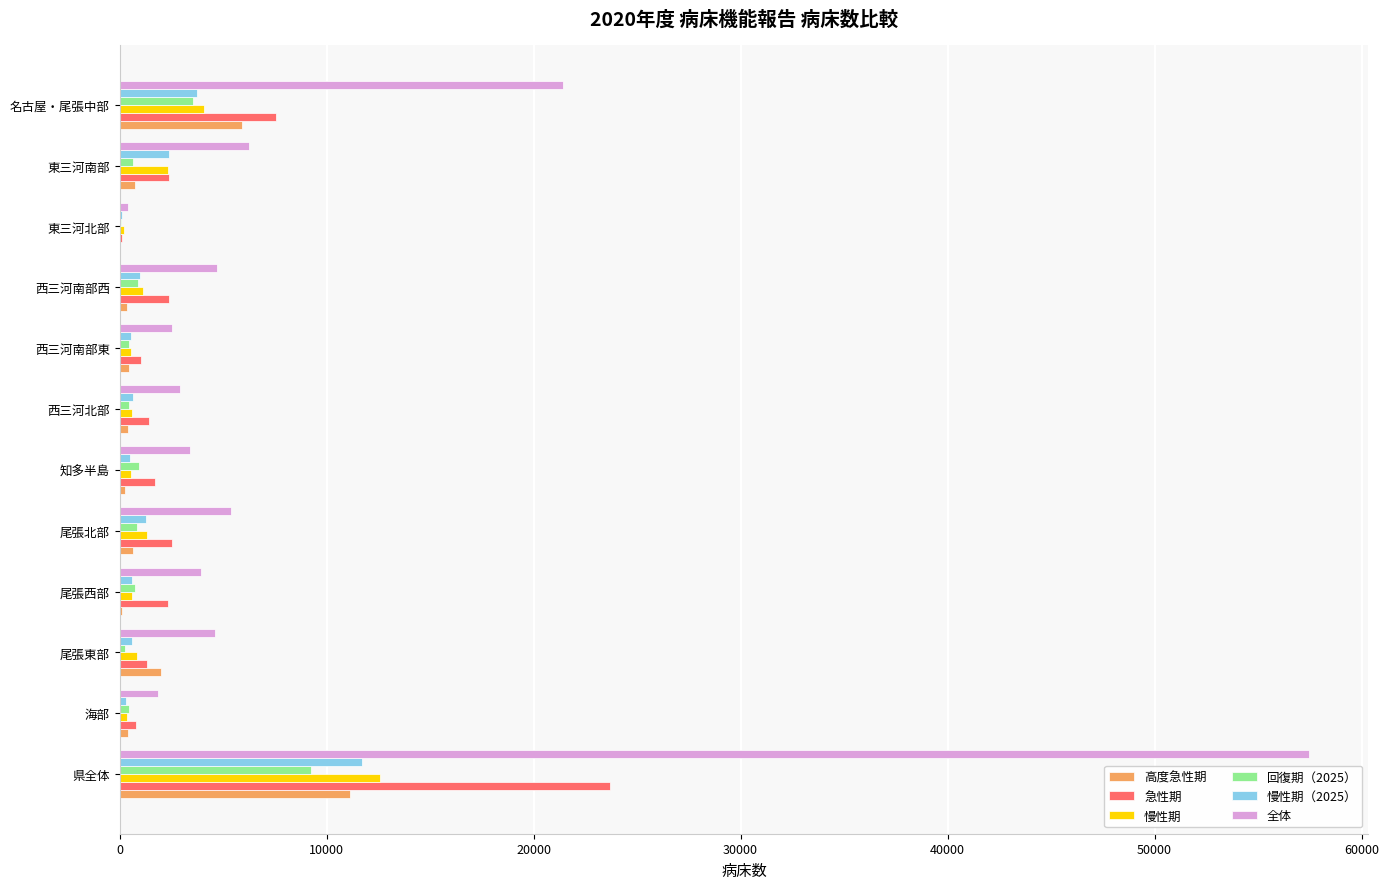

What is the maximum value for 急性期?

23688